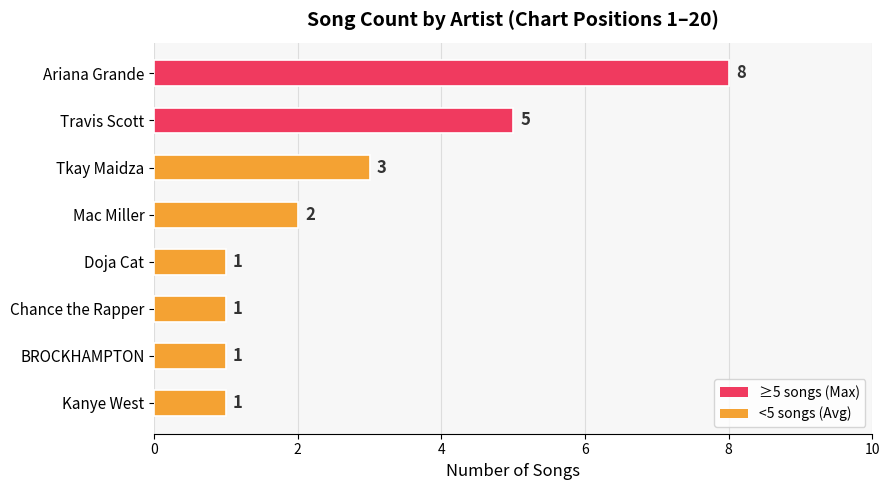

How many data points are less than 2?

4